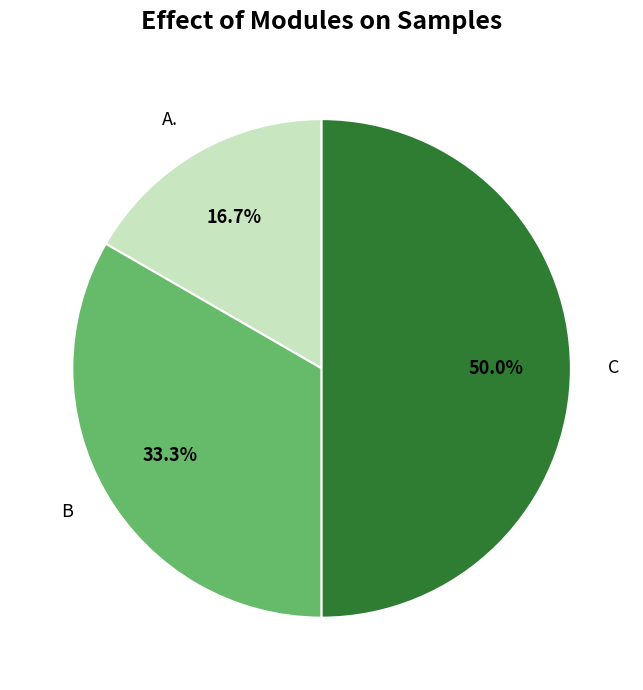

Is B the majority of the pie?

No